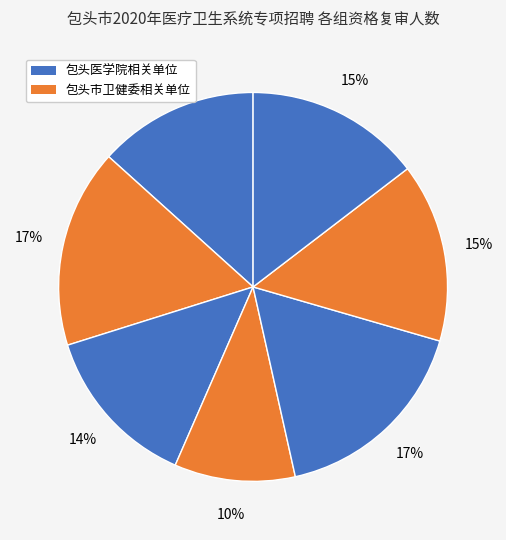

Does any single category account for the majority?

No